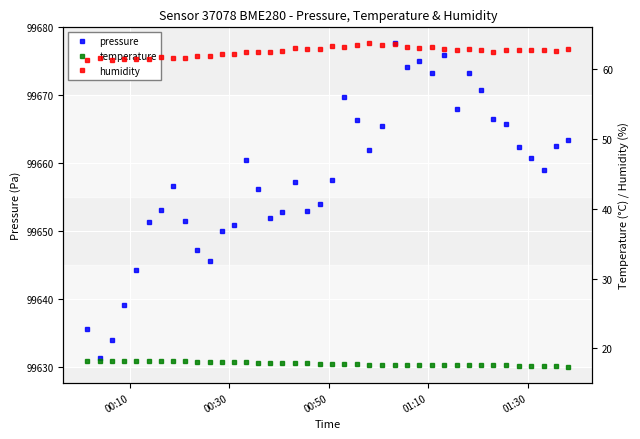

Reading left to right, what are all the values shown in this chart?

pressure: 99635.6	99631.2	99633.8	99639.1	99644.3	99651.2	99653.1	99656.6	99651.4	99647.2	99645.5	99649.9	99650.9	99660.4	99656.2	99651.9	99652.8	99657.2	99652.9	99653.9	99657.5	99669.7	99666.3	99662.0	99665.5	99677.6	99674.2	99675.0	99673.3	99675.9	99668.0	99673.3	99670.7	99666.4	99665.7	99662.3	99660.7	99659.0	99662.5	99663.5
temperature: 18.2	18.2	18.2	18.2	18.2	18.2	18.2	18.2	18.1	18.1	18.1	18.1	18.0	18.0	18.0	17.9	17.9	17.9	17.9	17.8	17.8	17.7	17.7	17.7	17.7	17.7	17.7	17.7	17.7	17.7	17.7	17.7	17.7	17.6	17.6	17.5	17.5	17.5	17.4	17.4
humidity: 61.2	61.5	61.3	61.4	61.4	61.4	61.6	61.5	61.6	61.8	61.9	62.2	62.1	62.4	62.5	62.4	62.6	63.0	62.8	62.9	63.2	63.2	63.4	63.6	63.4	63.6	63.1	63.0	63.1	62.8	62.8	62.9	62.7	62.4	62.7	62.7	62.7	62.7	62.6	62.8